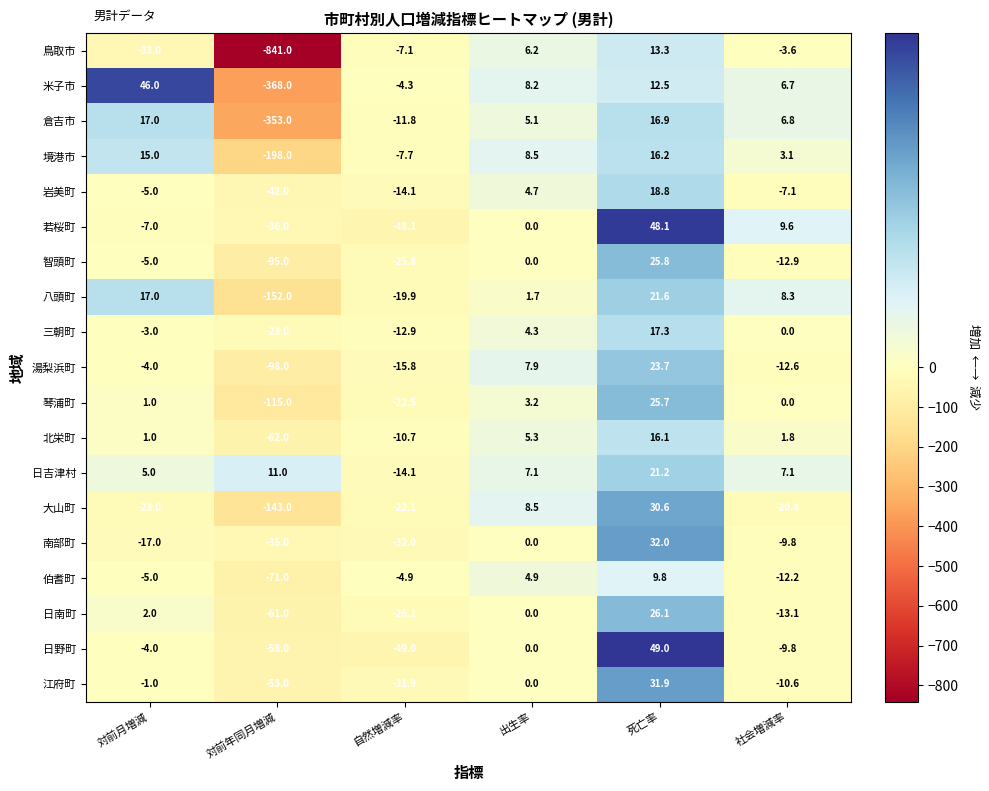

What is the spread (max minus min) of values at 自然増減率?

44.7